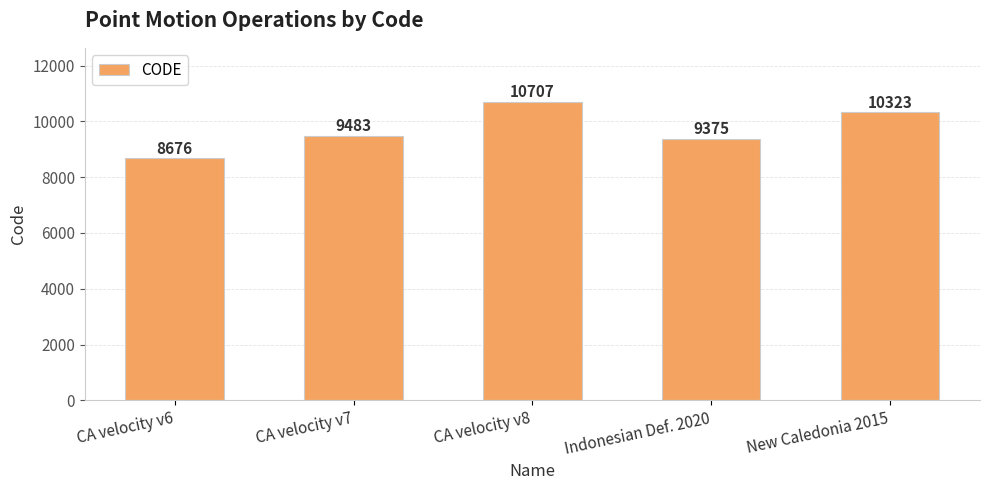

Reading left to right, what are all the values shown in this chart?

CA velocity v6=8676	CA velocity v7=9483	CA velocity v8=10707	Indonesian Def. 2020=9375	New Caledonia 2015=10323